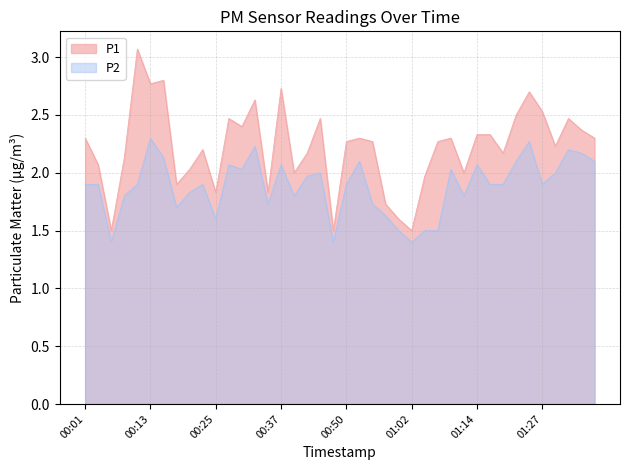

What is the difference between the second highest and minimum values in the P1 series?

1.3